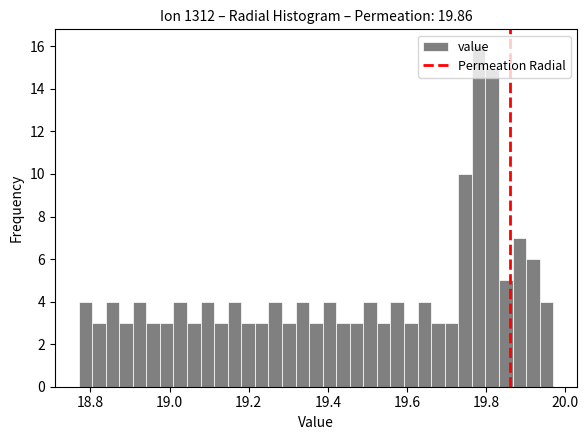

Read against the x-axis, roughly where is the centre of the tallest bar?

19.78